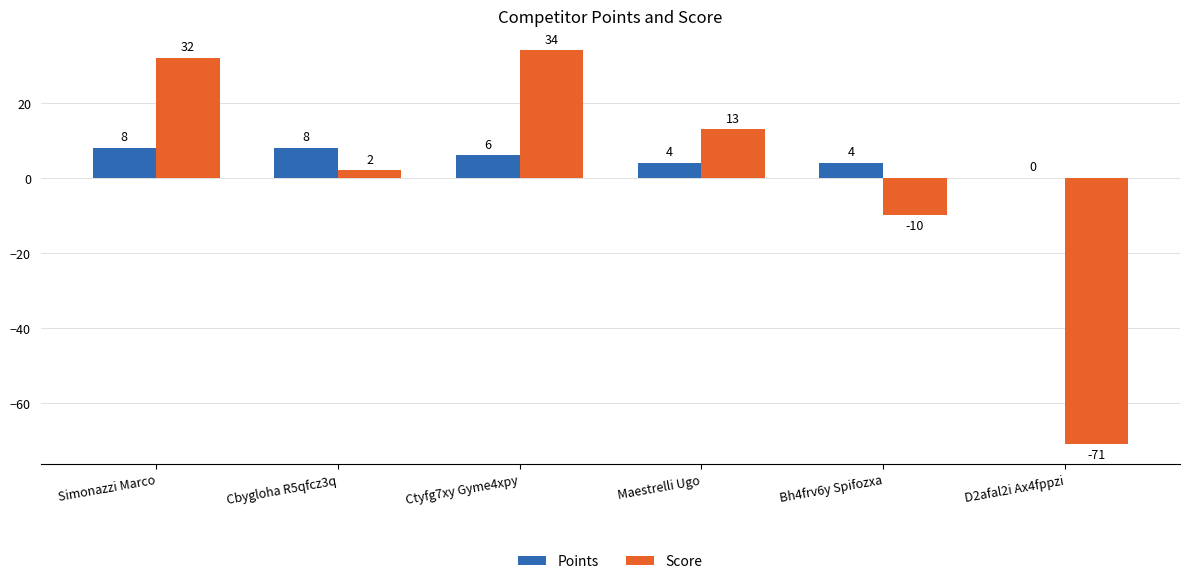

What are all the series names shown in the legend?

Points, Score